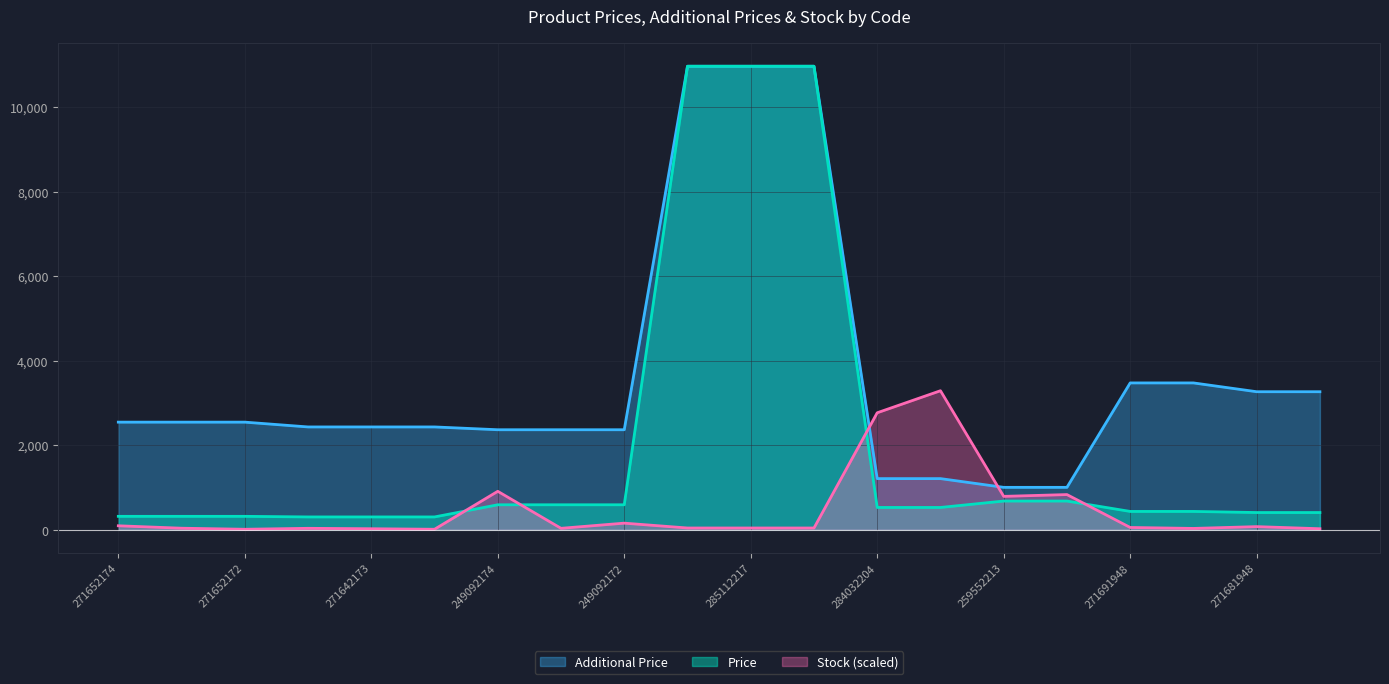

Which series has the largest range (max minus min)?

Price